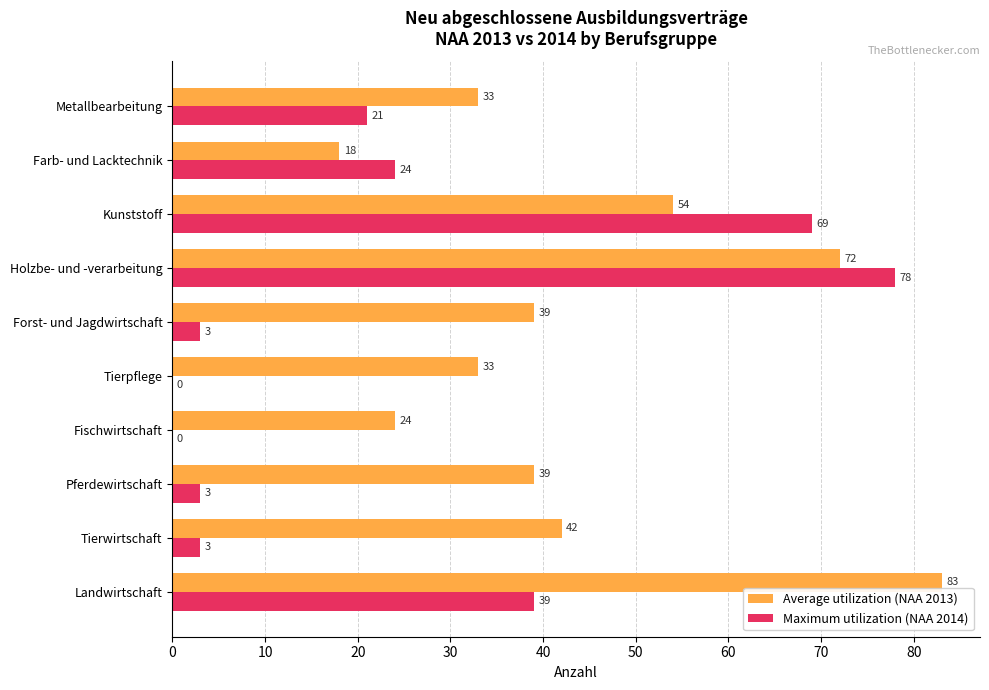

The Maximum utilization (NAA 2014) series shows 102 at Holzbe- und -verarbeitung. True or false?

False